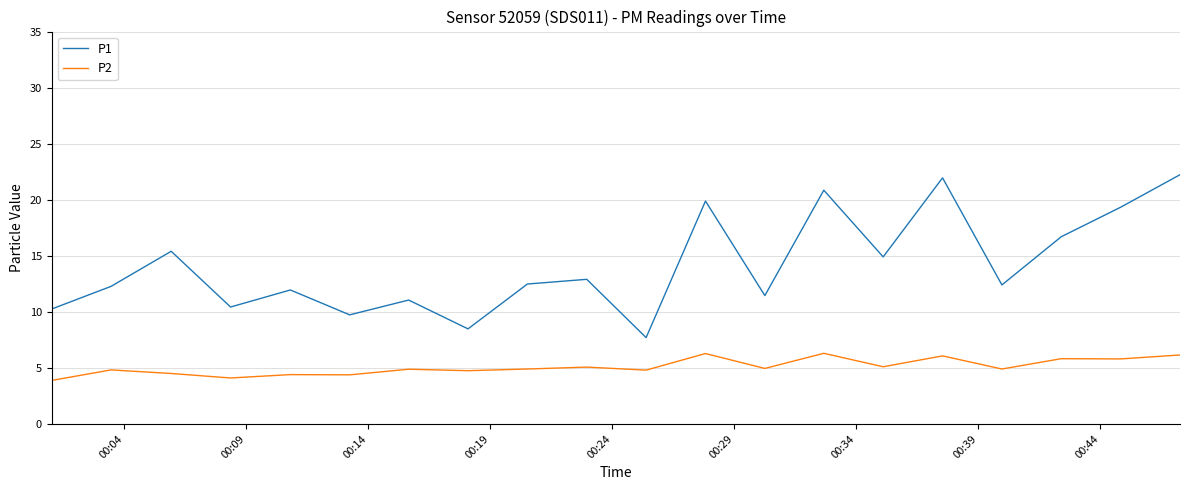

What is the average value of the P1 series?

14.1